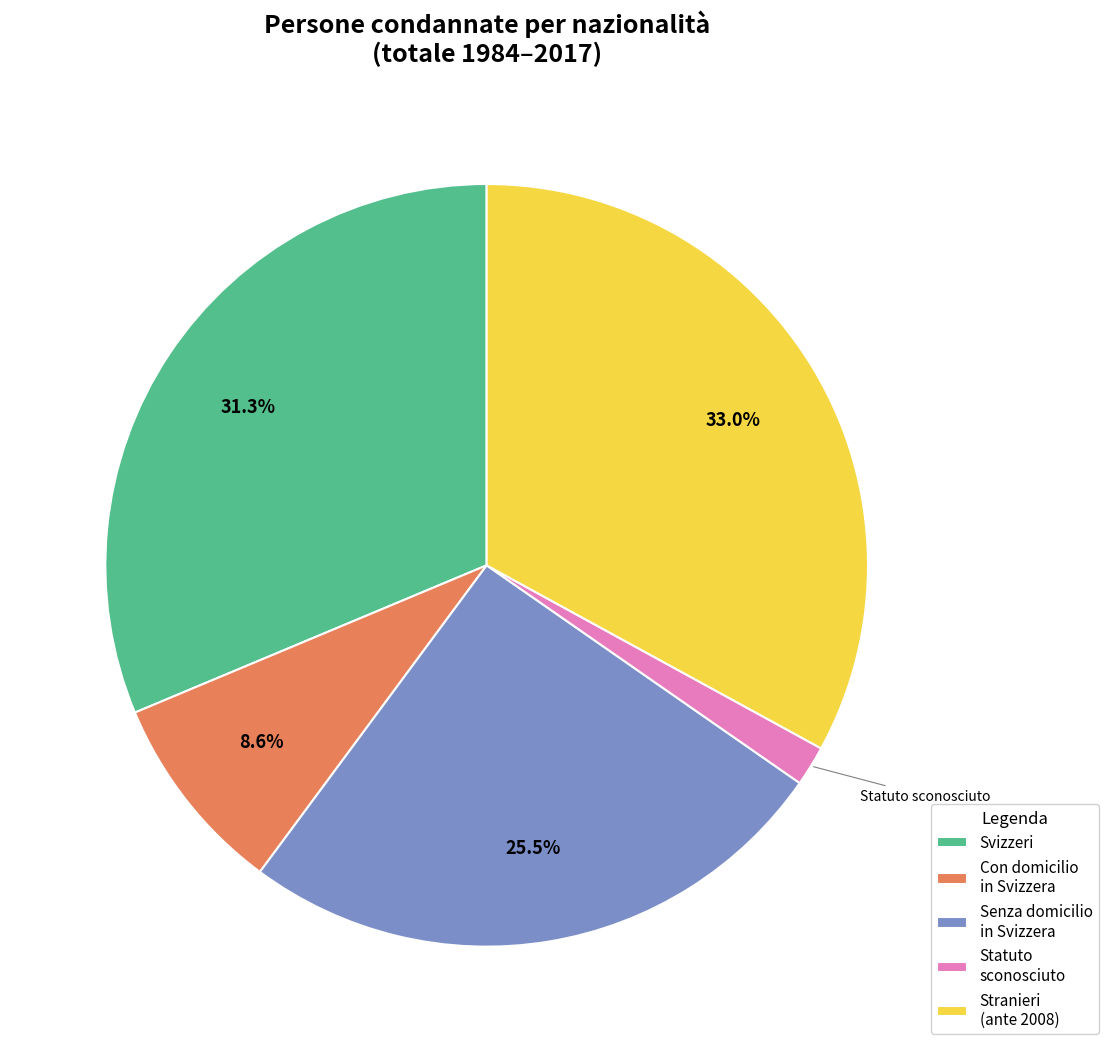

What portion of the pie excludes Senza domicilio in Svizzera?

74.5%